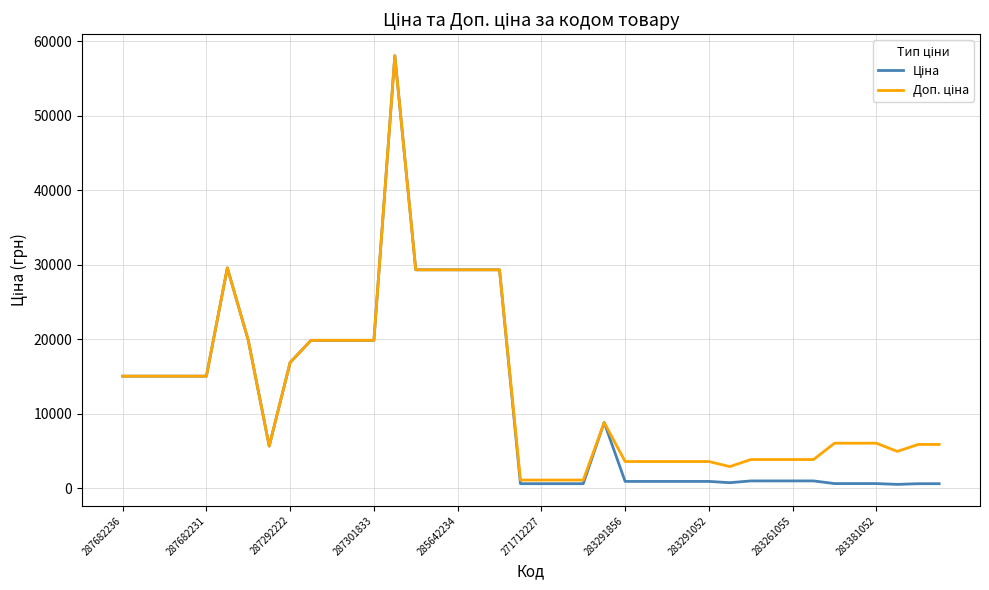

What is the maximum value shown in the chart?

58037.0